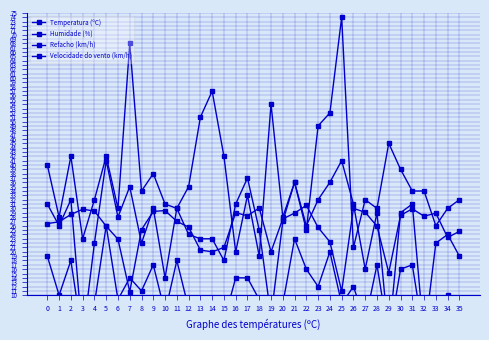

How many intersections are there between Temperatura (ºC) and Humidade (%)?

12